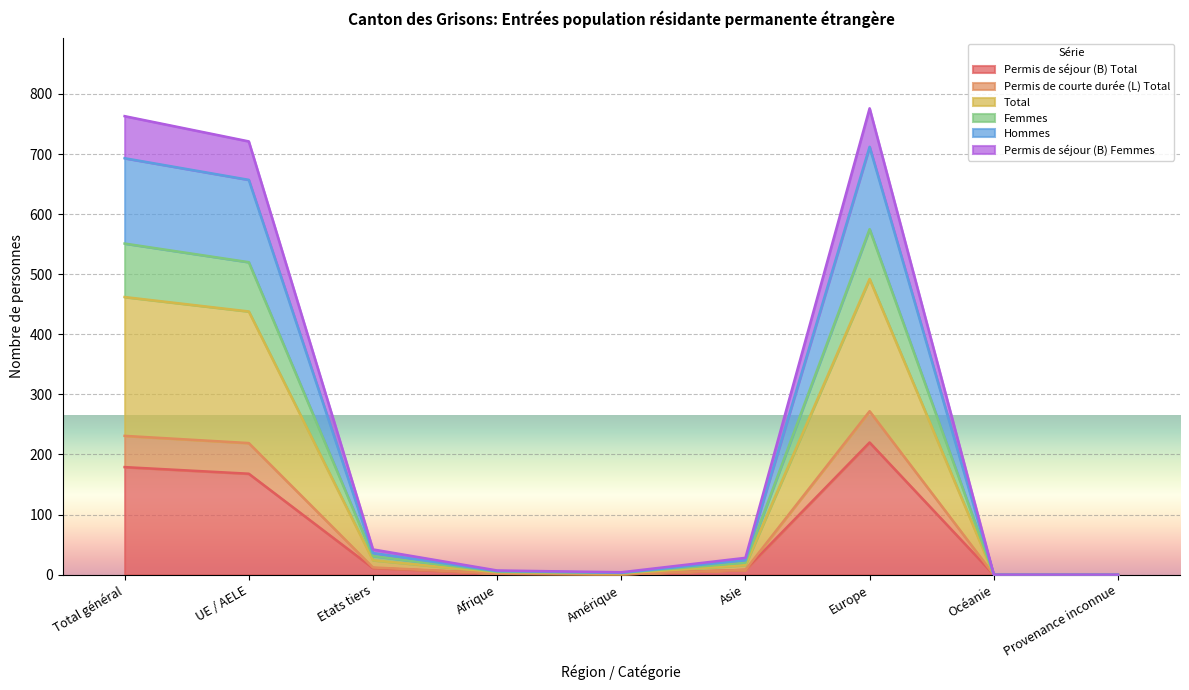

True or false: Total and Permis de séjour (B) Femmes cross at least once.

False